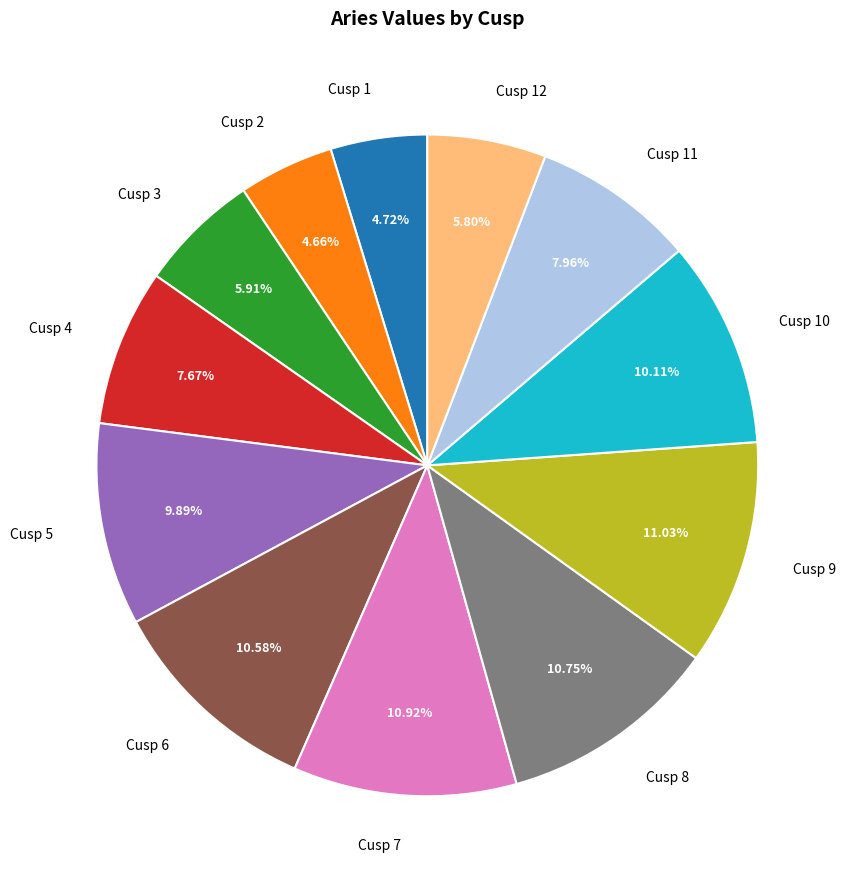

How many segments does this pie chart have?

12